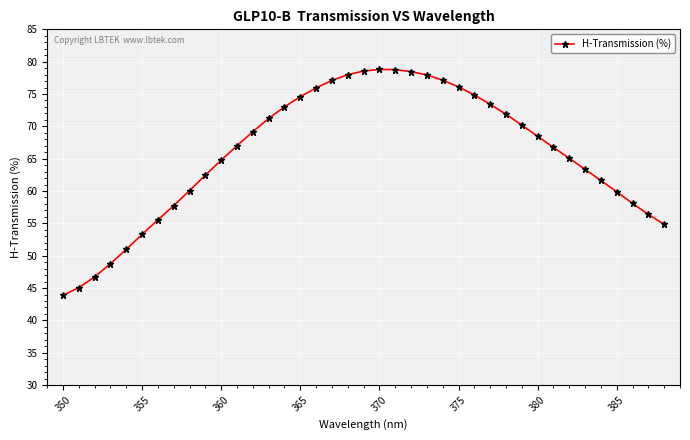

How many values exceed 67?

20